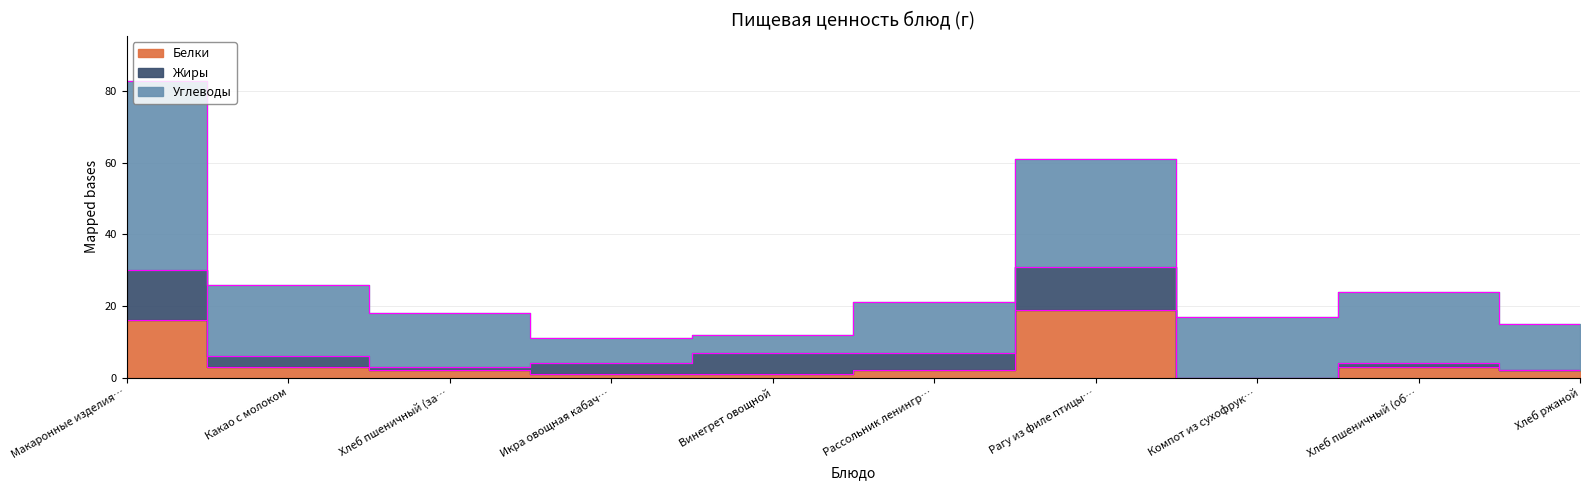

True or false: Углеводы has a value of 53 at Макаронные изделия отварные с маслом.

True